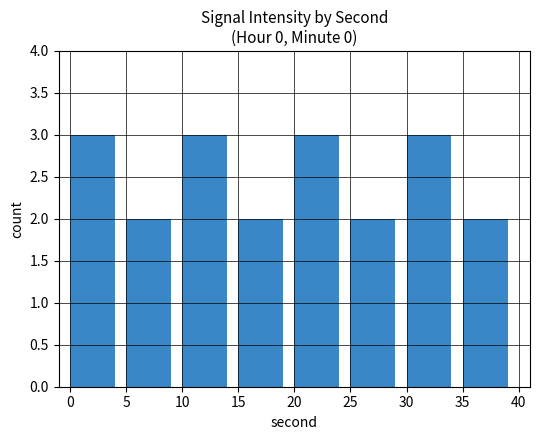

What is the maximum value shown in the chart?

3